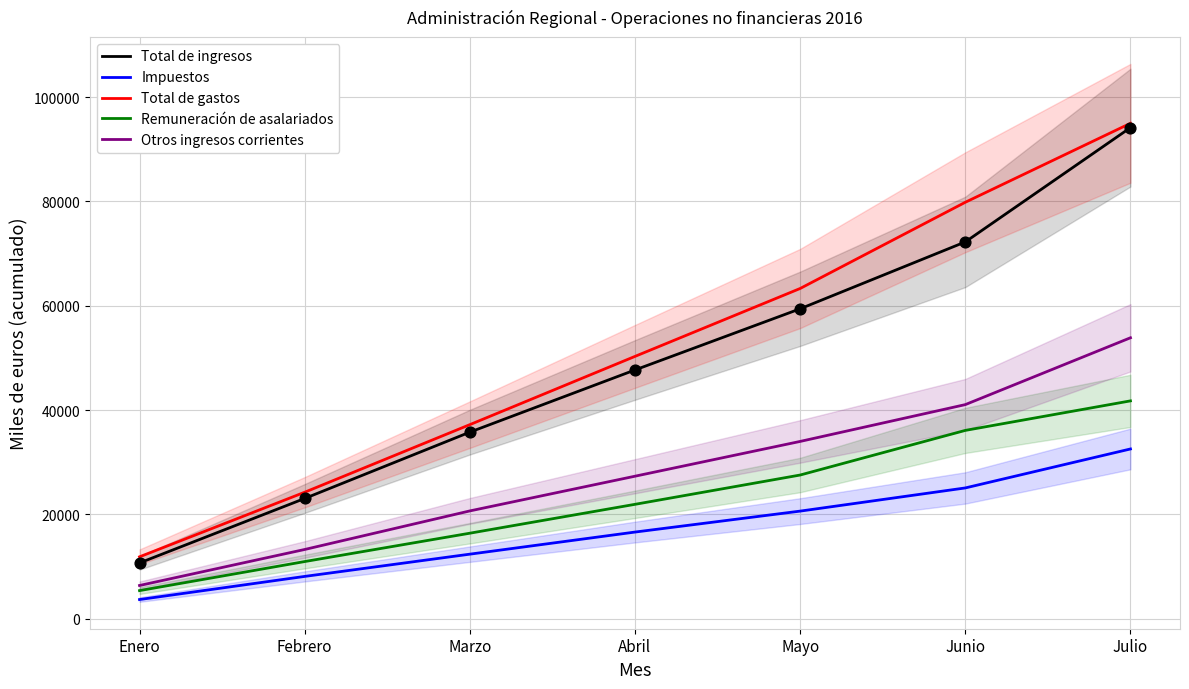

What are all the series names shown in the legend?

Total de ingresos, Impuestos, Total de gastos, Remuneración de asalariados, Otros ingresos corrientes